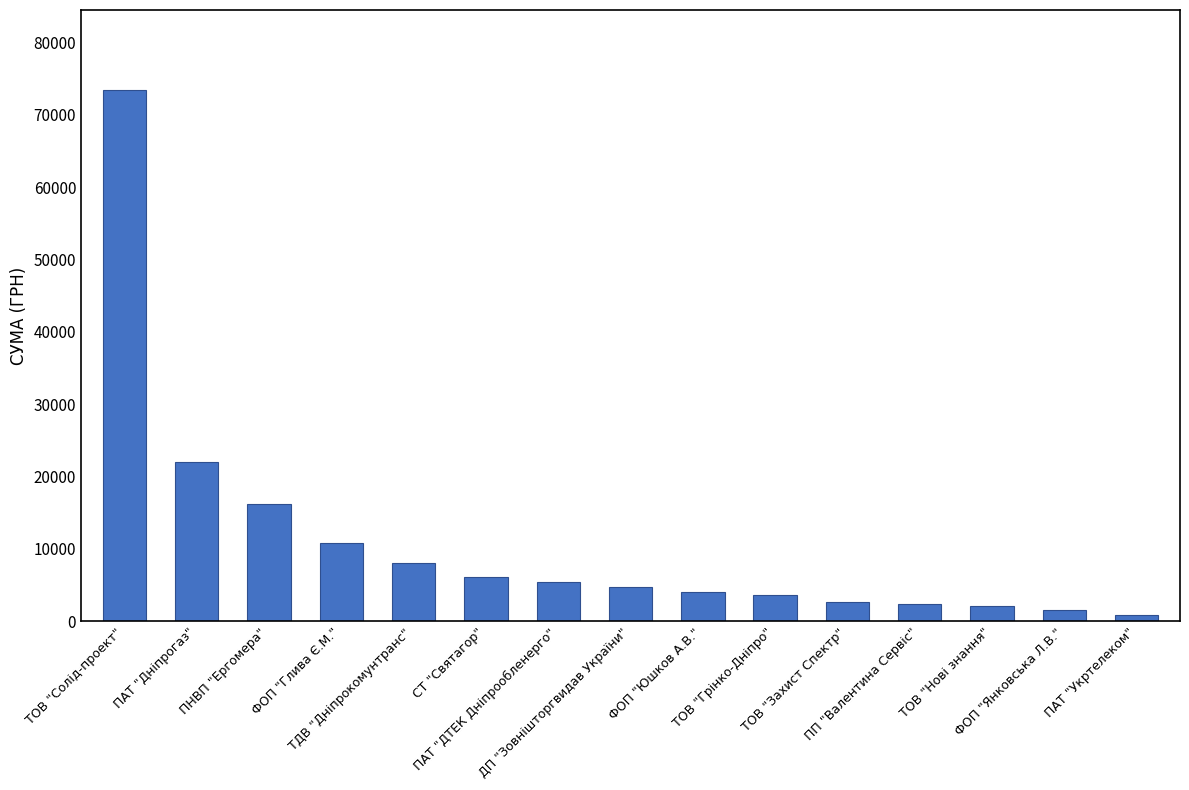

Approximately how many times larger is the value at ТОВ "Солід-проект" compared to ПАТ "ДТЕК Дніпрообленерго"?

13.6